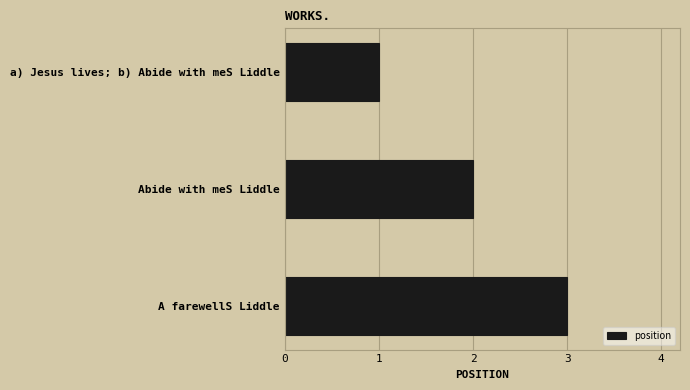

What is the change in value from Abide with meS Liddle to A farewellS Liddle?

+1